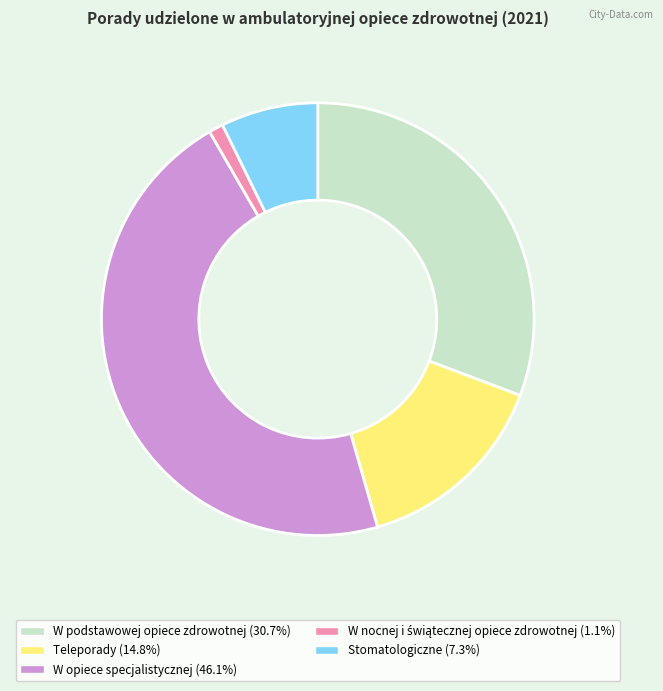

Is Stomatologiczne the majority of the pie?

No